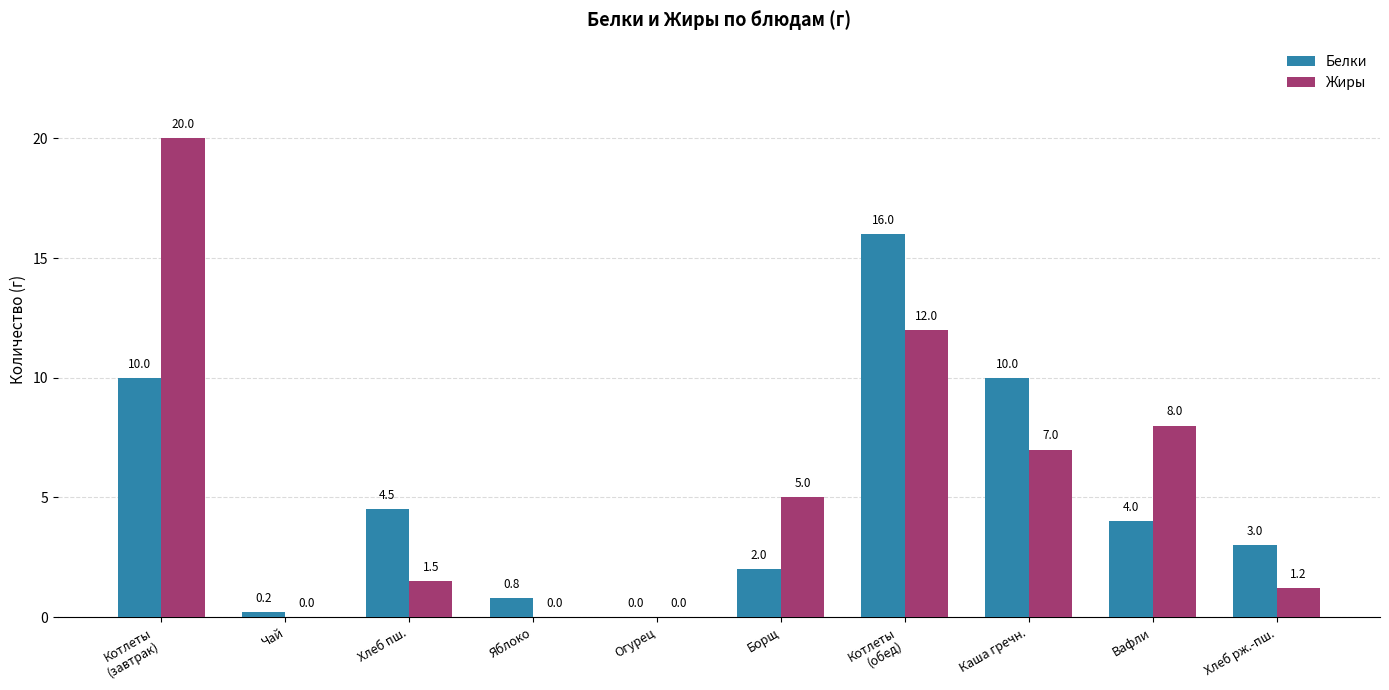

Between Борщ and Хлеб рж.-пш., which series saw the biggest shift?

Жиры